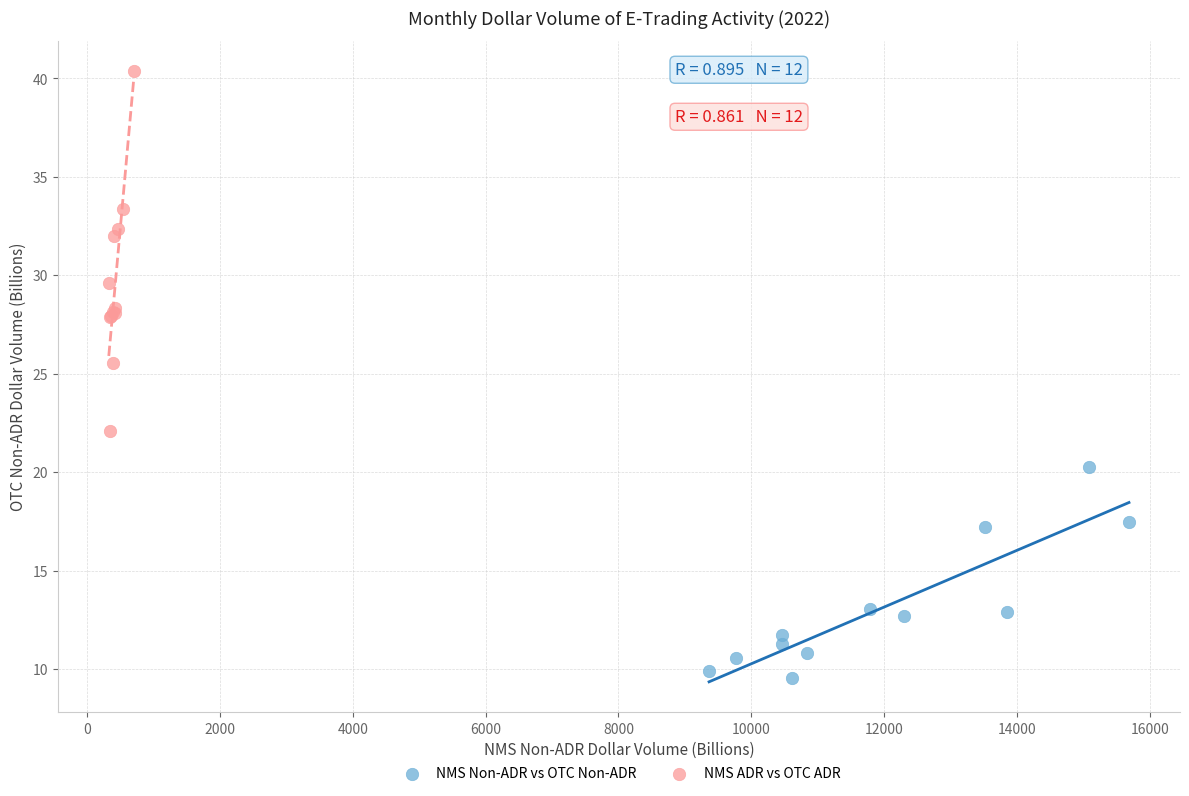

Which series has the widest spread of Y values?

NMS ADR vs OTC ADR